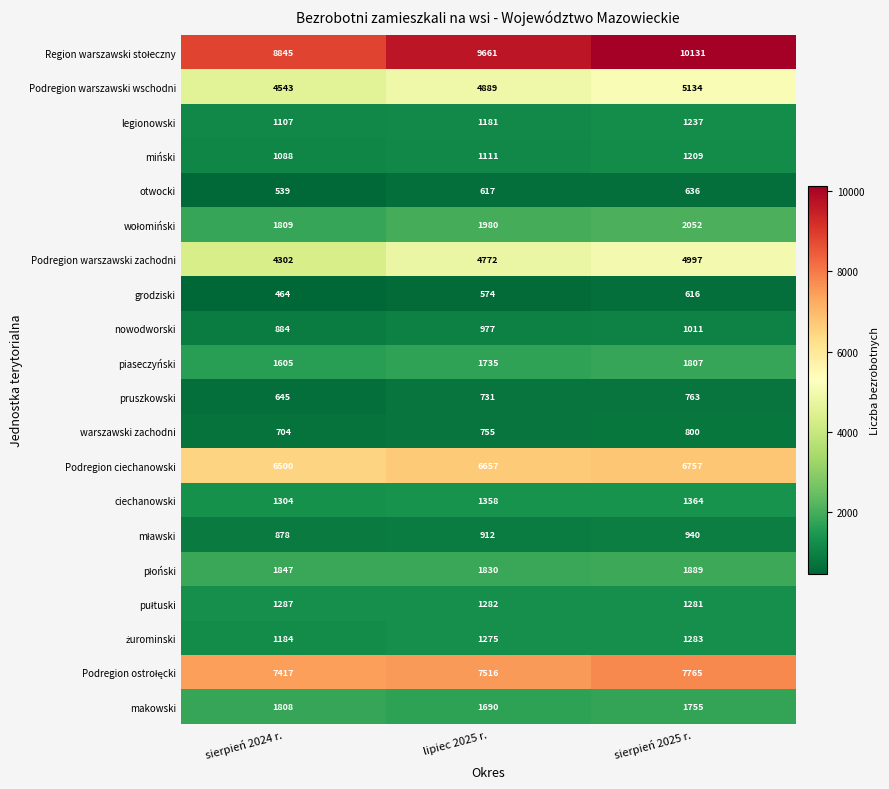

Where is pruszkowski nearest to the value 704?

lipiec 2025 r.